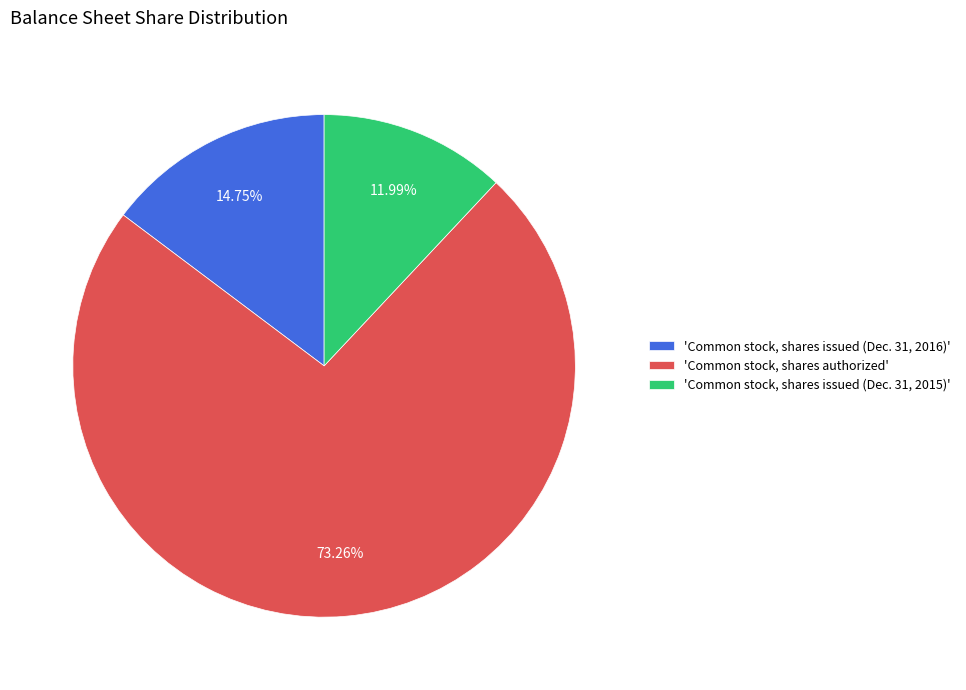

Which category has the smallest portion of the pie?

'Common stock, shares issued (Dec. 31, 2015)'